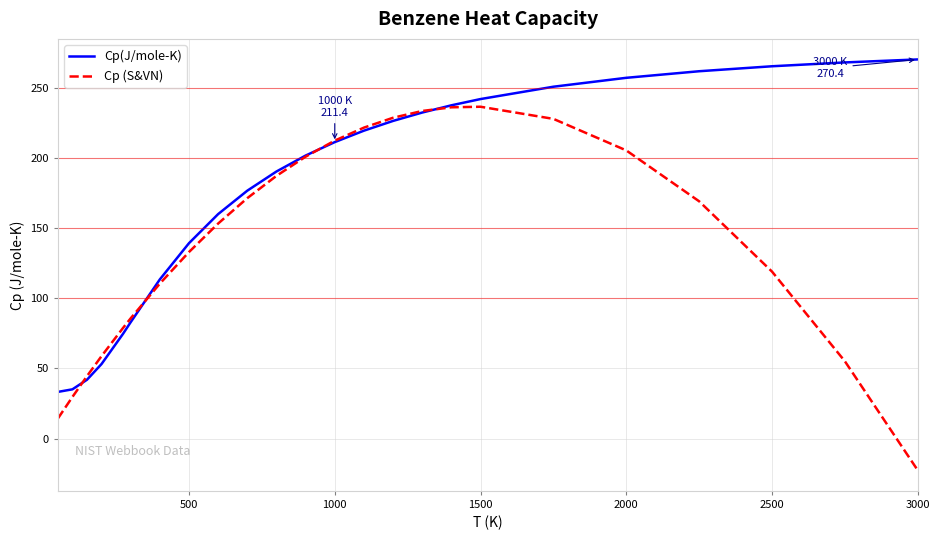

True or false: Cp(J/mole-K) and Cp (S&VN) intersect in this chart.

True